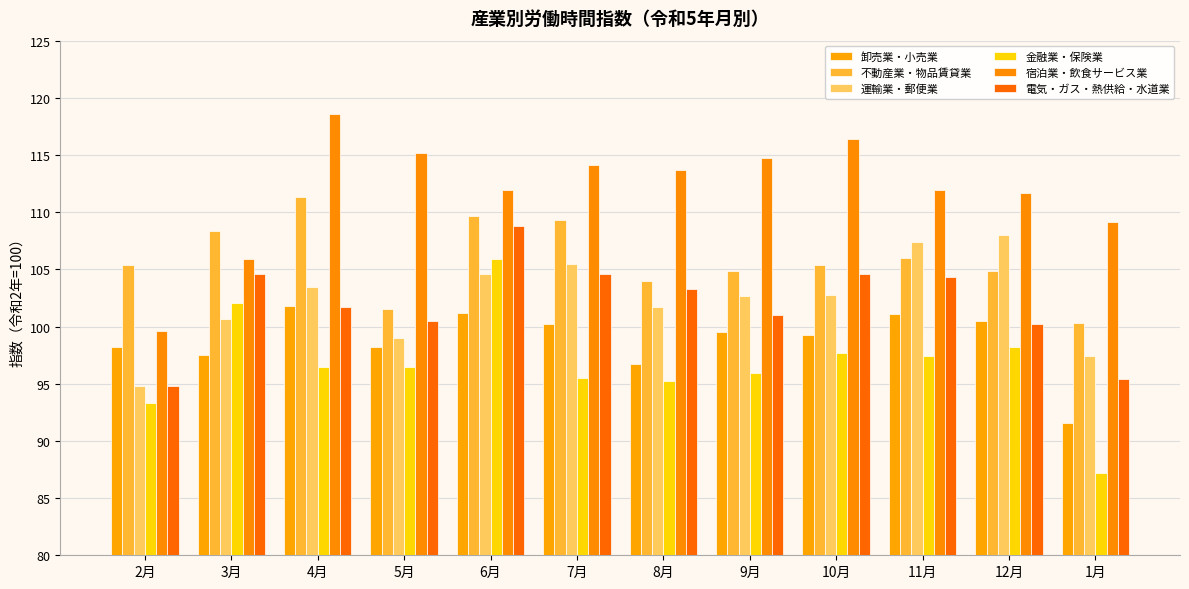

Which series changed the most between 4月 and 8月?

不動産業・物品賃貸業